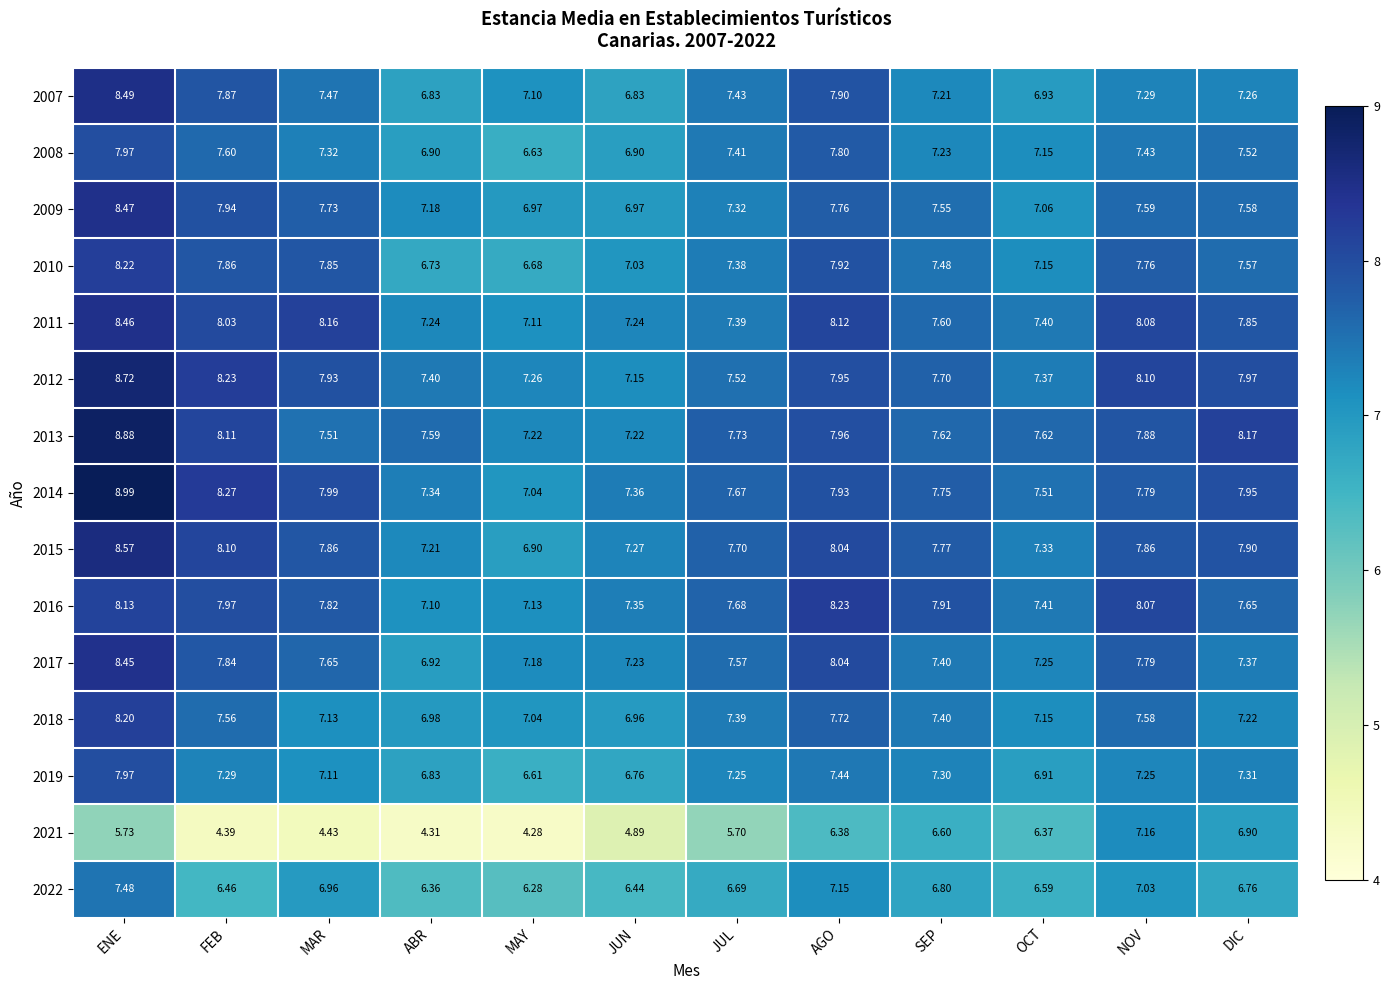

What is the difference between the highest and lowest values at ABR?

3.3